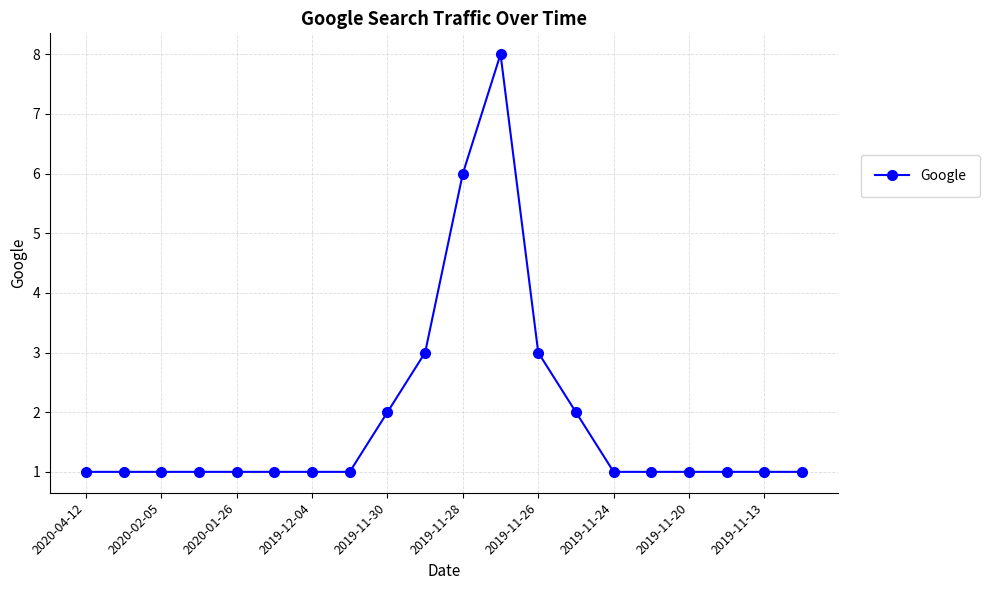

What is the sum of all values?

38